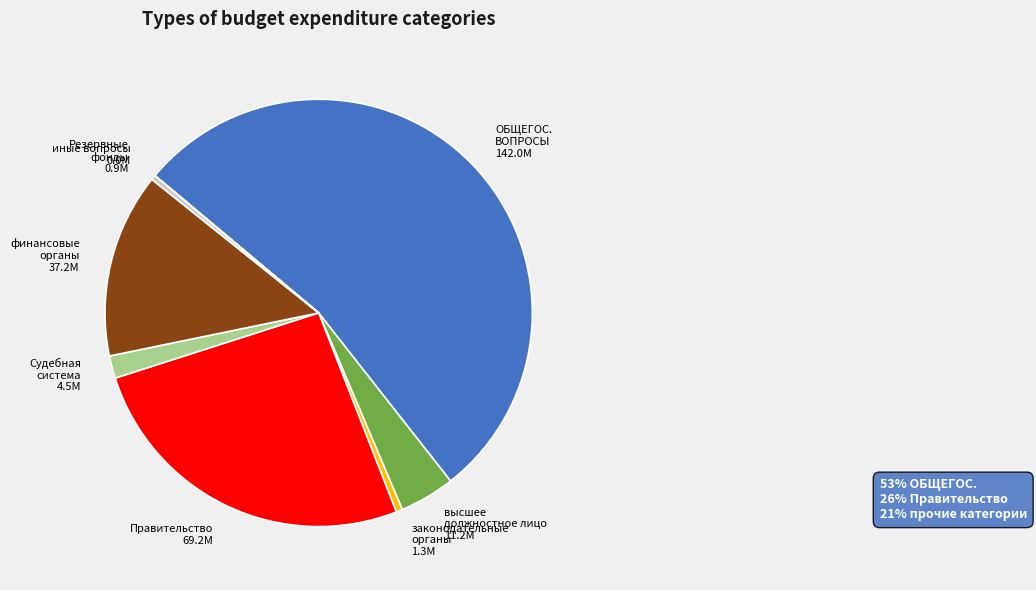

Is there a majority slice in this chart?

Yes